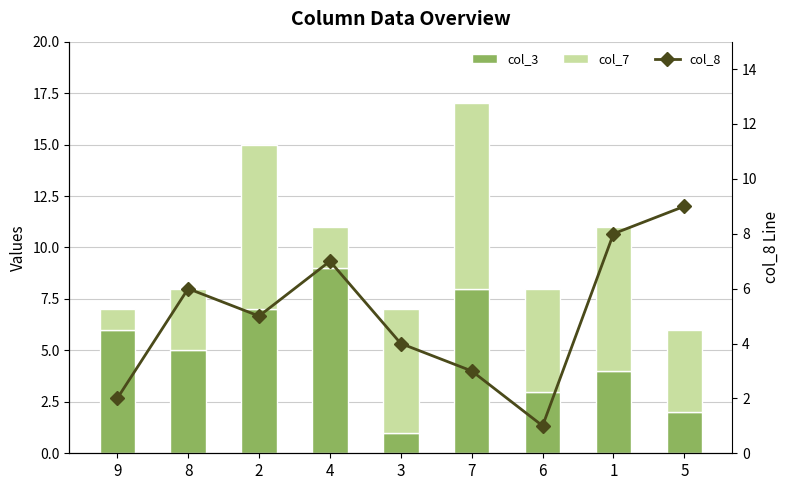

What is the label of the 3rd bar from the left?

2